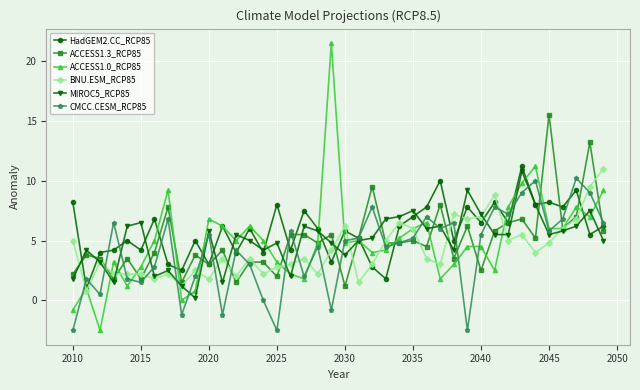

Which series has the largest range (max minus min)?

ACCESS1.0_RCP85